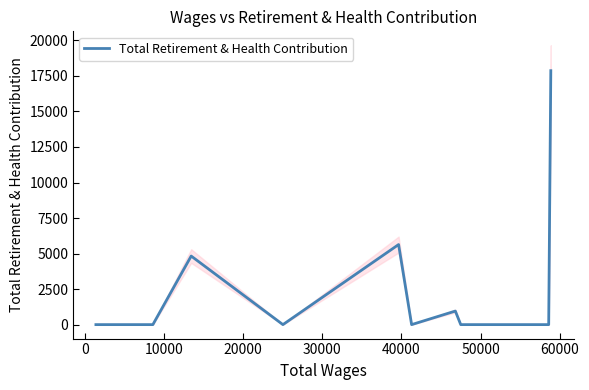

What is the maximum value for Total Retirement & Health Contribution?

17870